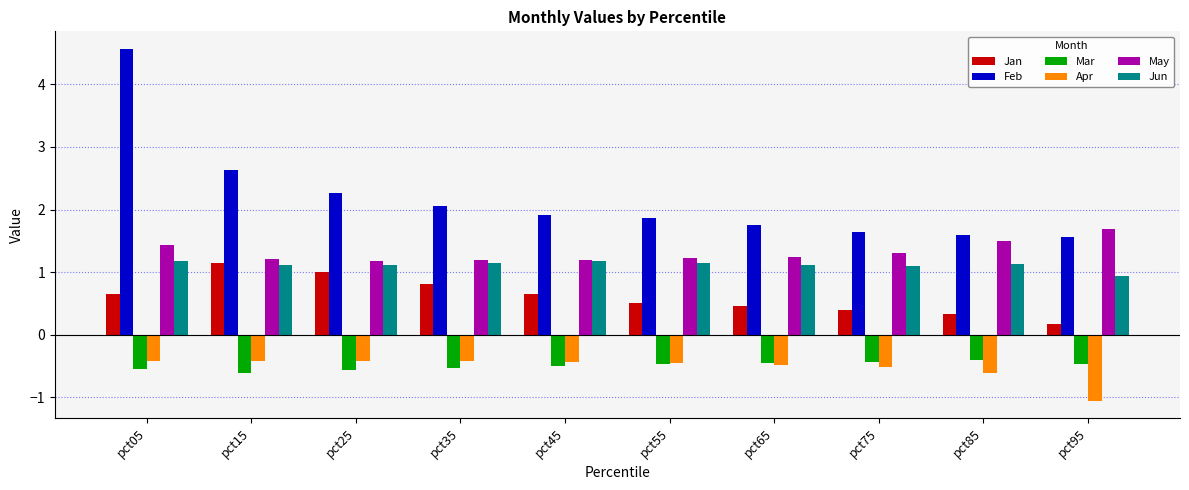

Is it true that Feb equals 2.1 at pct35?

True